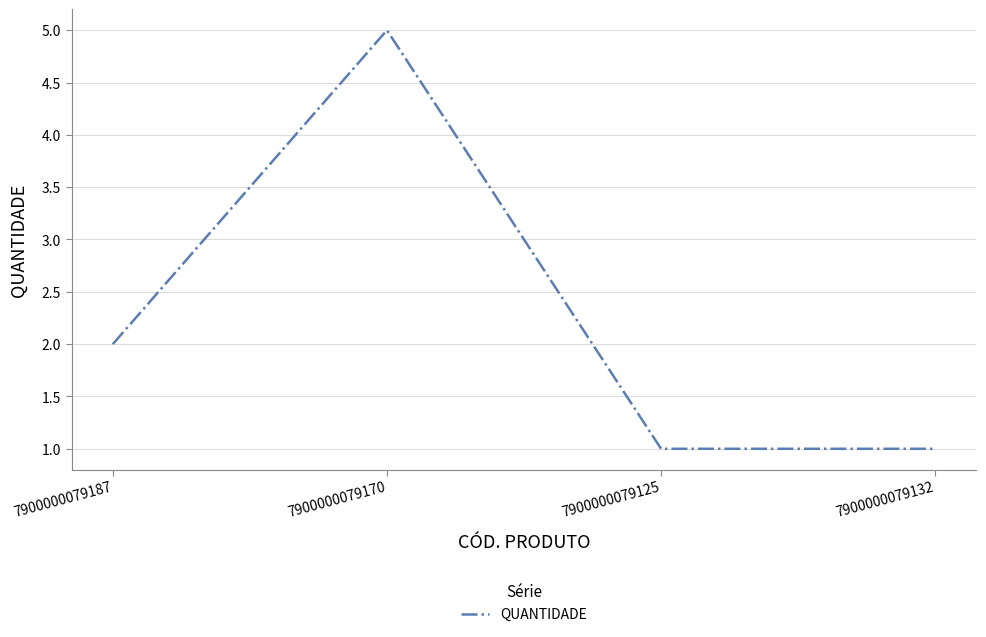

What is the greatest value displayed?

5